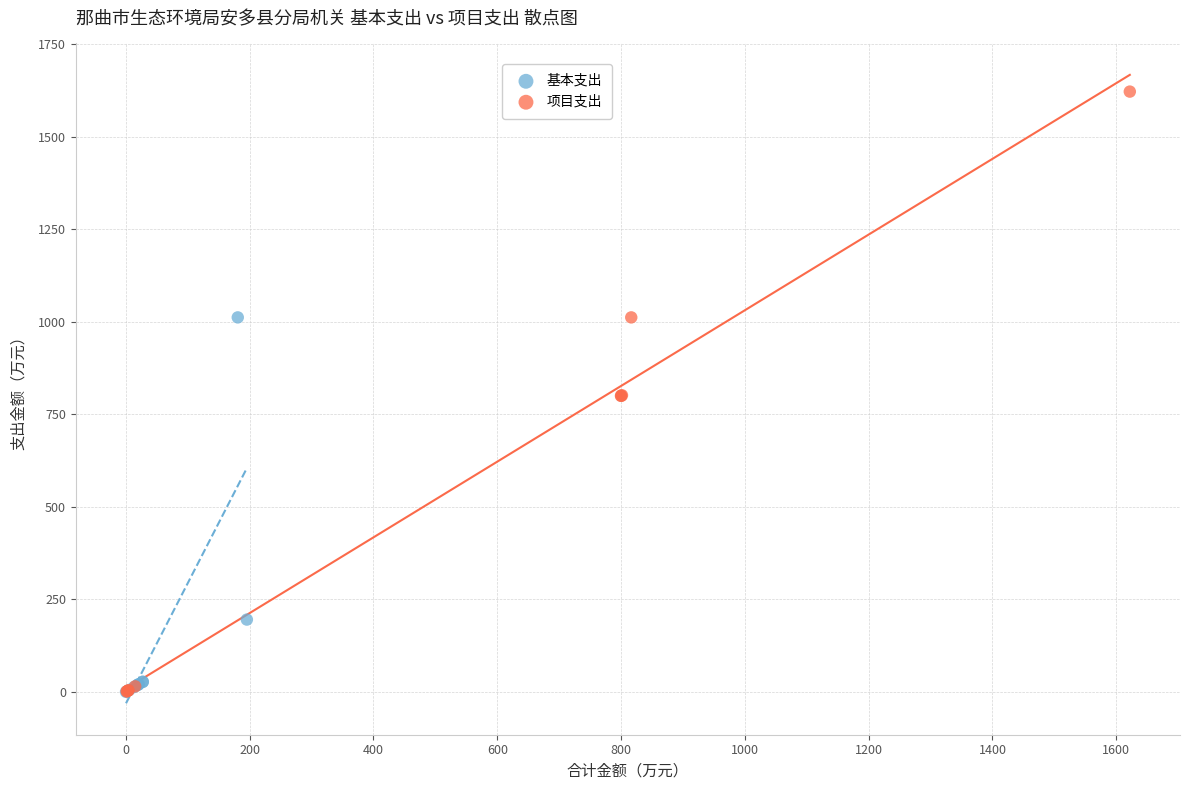

Which series has the largest Y range (max minus min)?

项目支出